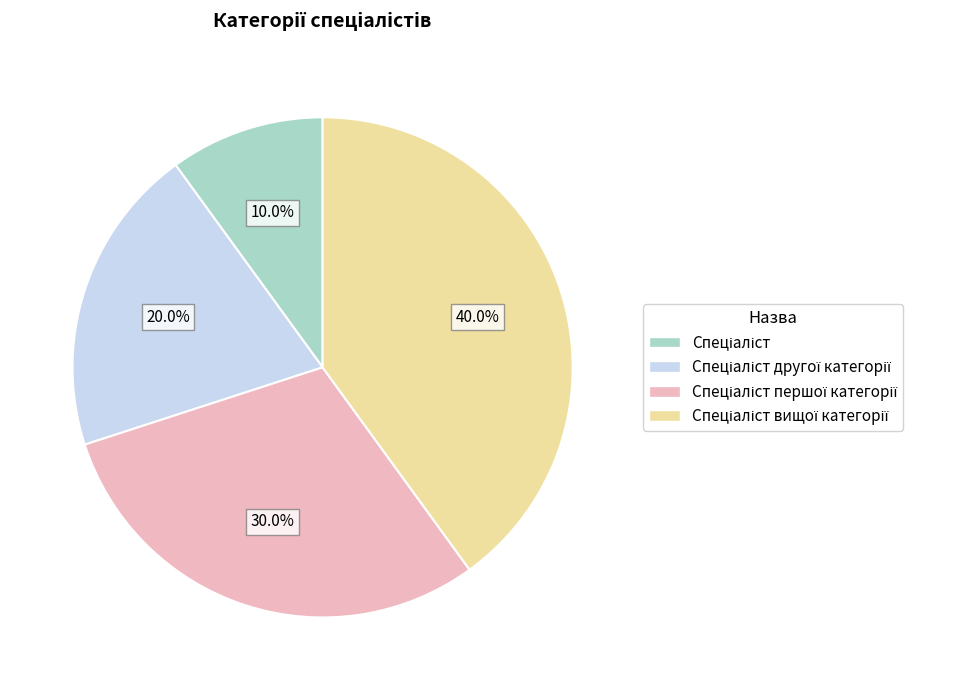

To the nearest percent, what is the difference between the Спеціаліст вищої категорії and Спеціаліст slice percentages?

30%